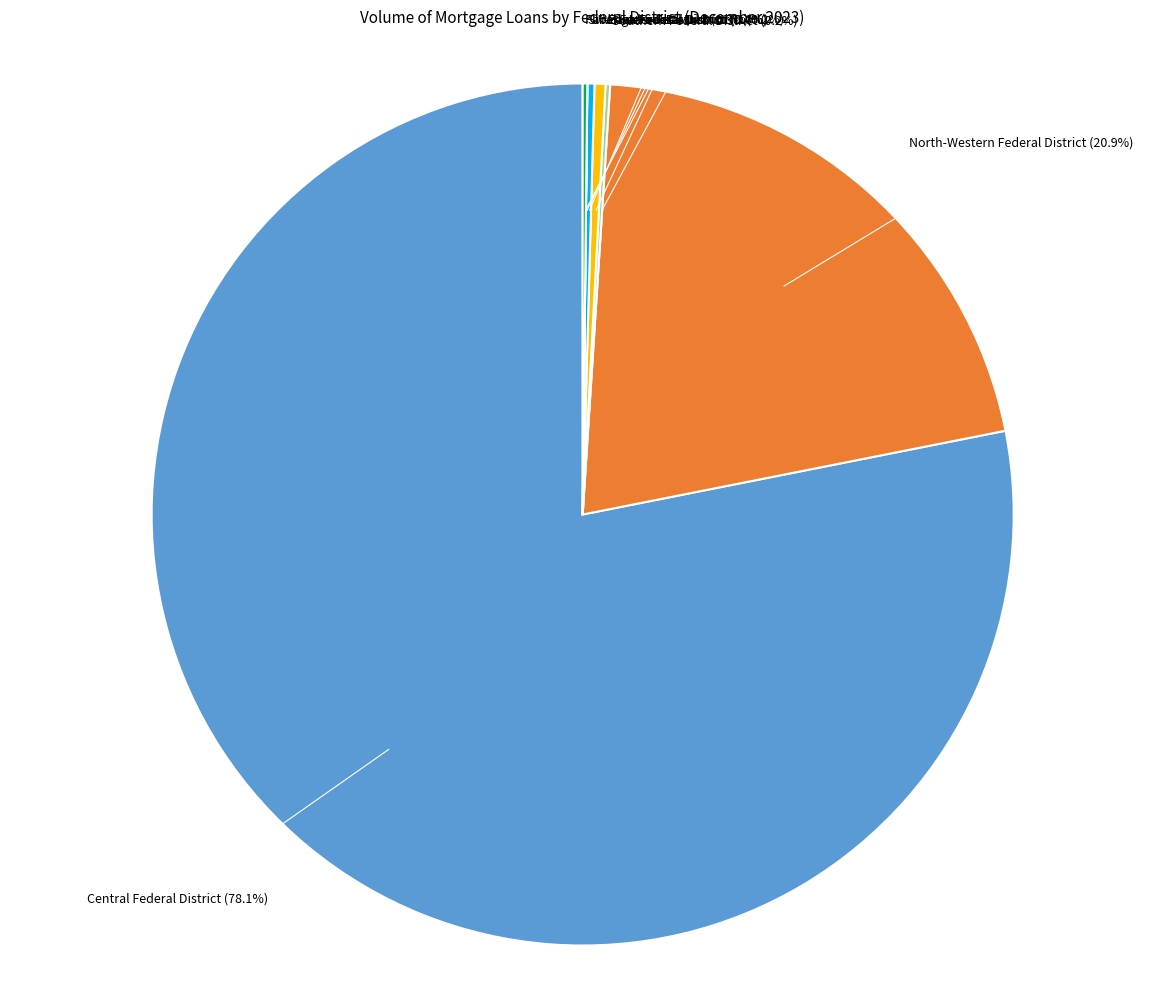

To the nearest percent, what is the difference between the largest and smallest slice percentages?

78%